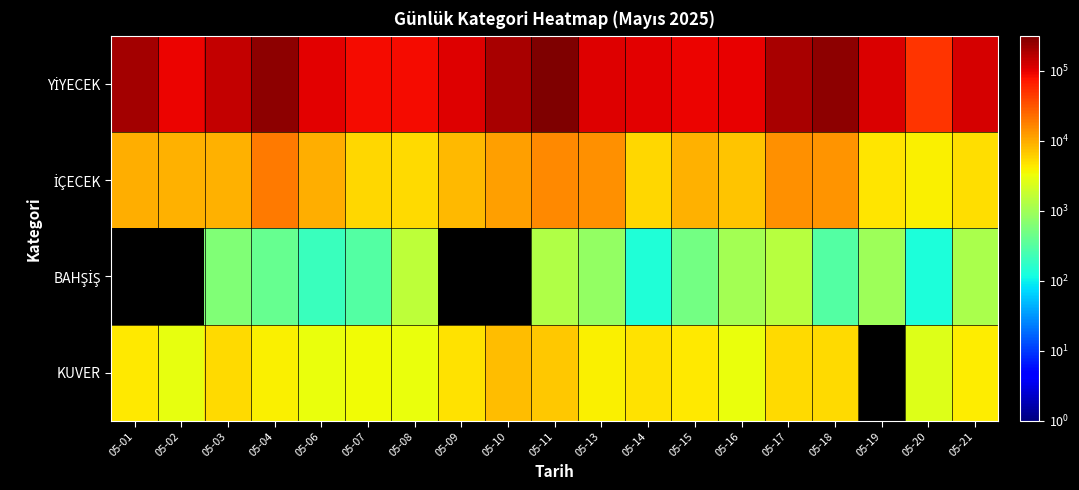

The YİYECEK series shows 266812.0 at 05-04. True or false?

True